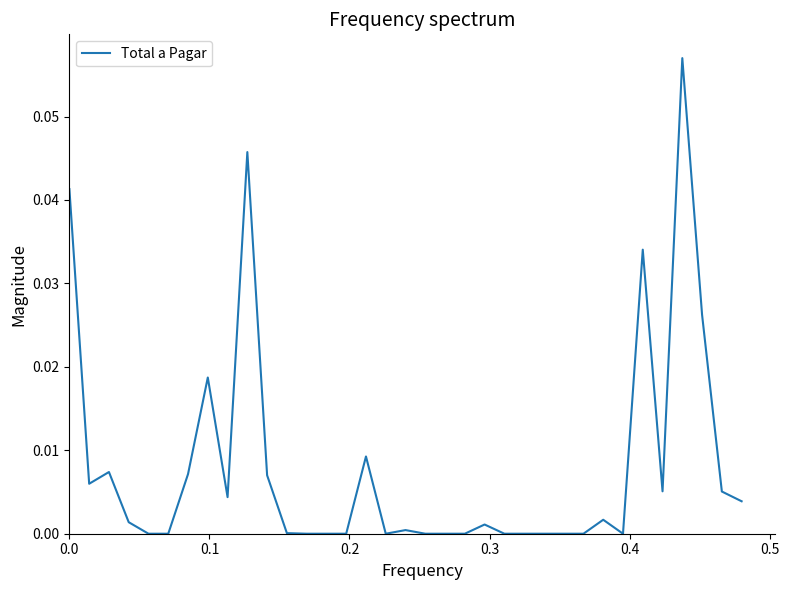

At which label is the value closest to 0?

0.4